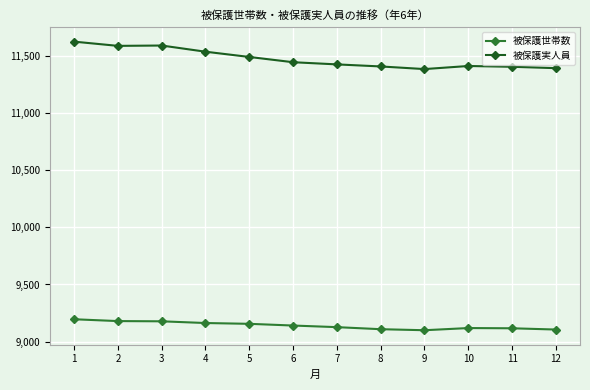

What is the approximate value of 被保護実人員 at 8?

11407